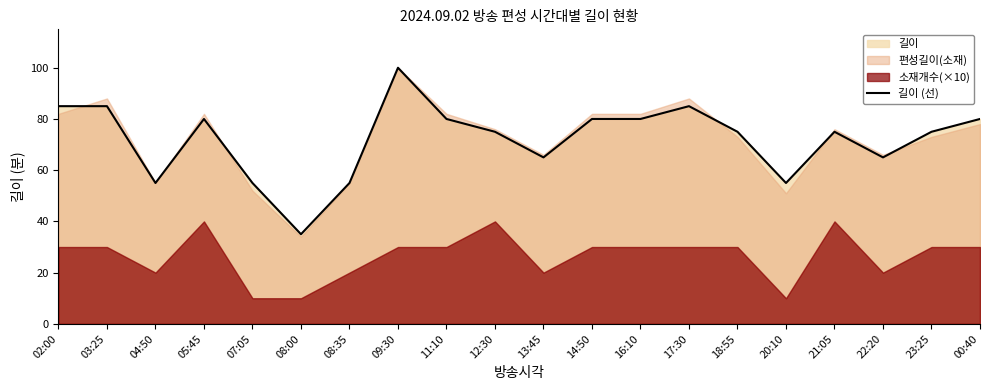

Is it true that the value at 22:20 is 101?

False